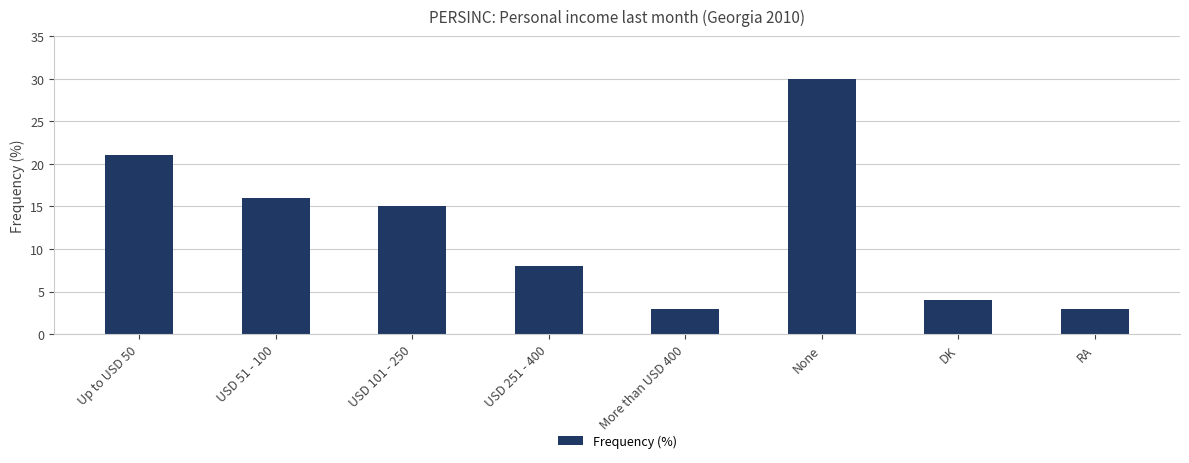

What is the difference between the maximum and second lowest values?

27